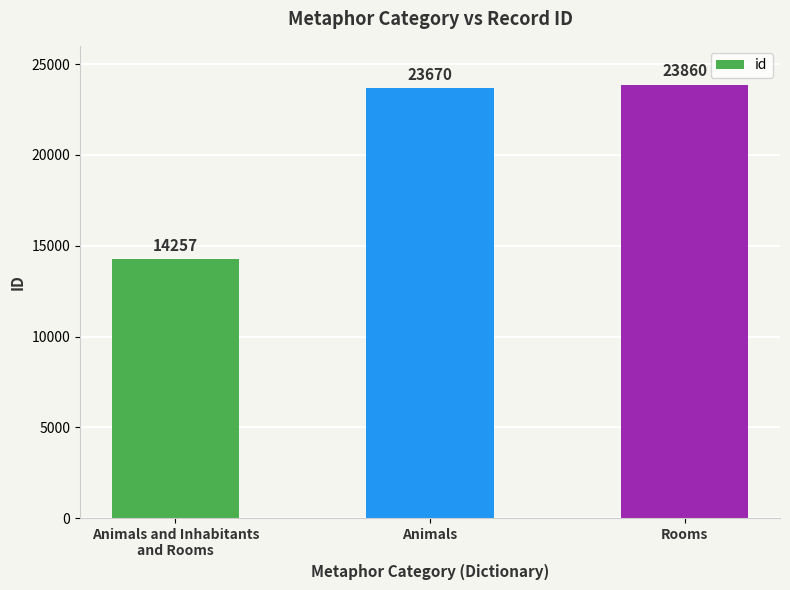

Reading right to left, transcribe all the data shown in this chart.

23860	23670	14257